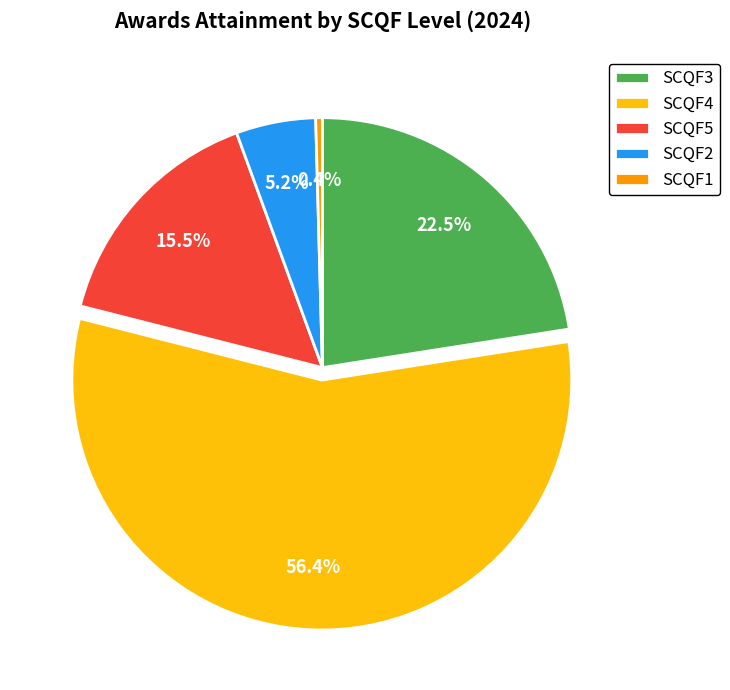

Count the number of slices in the pie.

5